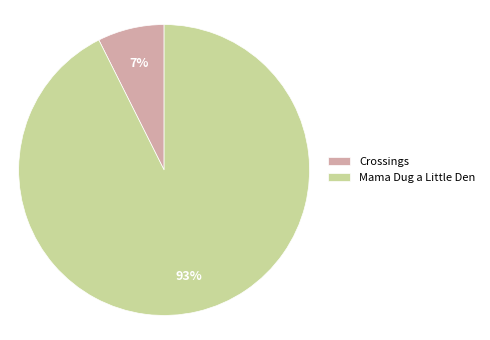

To the nearest percent, what is the combined percentage of Mama Dug a Little Den and Crossings?

100%